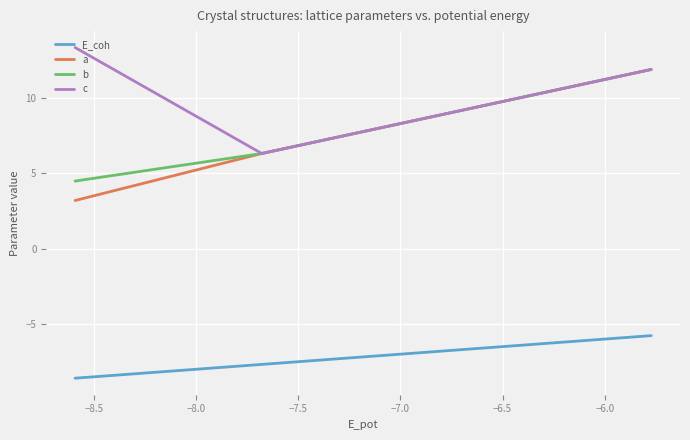

Which series has the largest total across all categories?

c